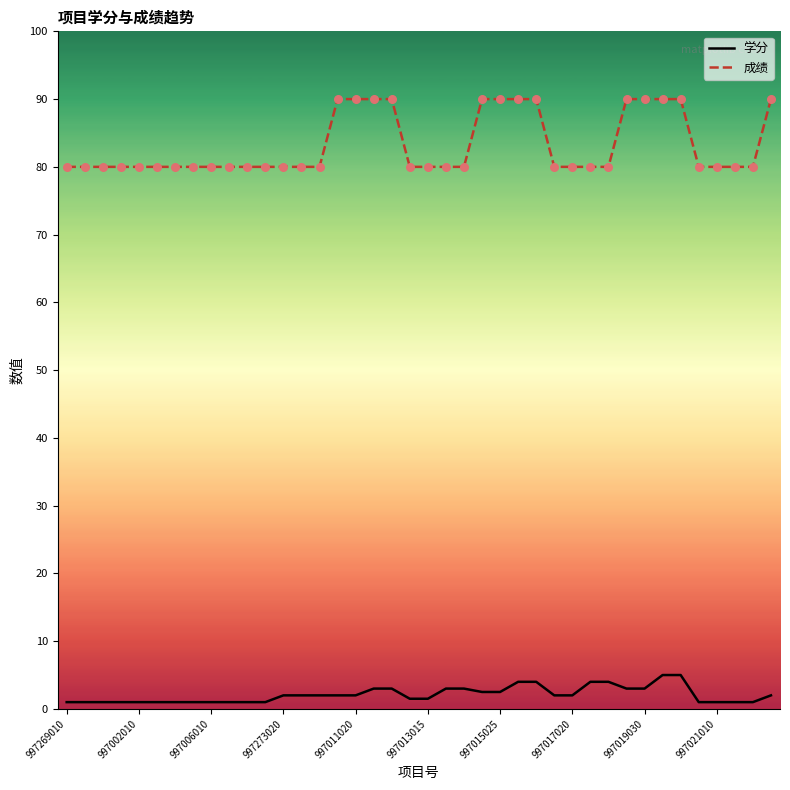

Which series has the largest total across all categories?

成绩